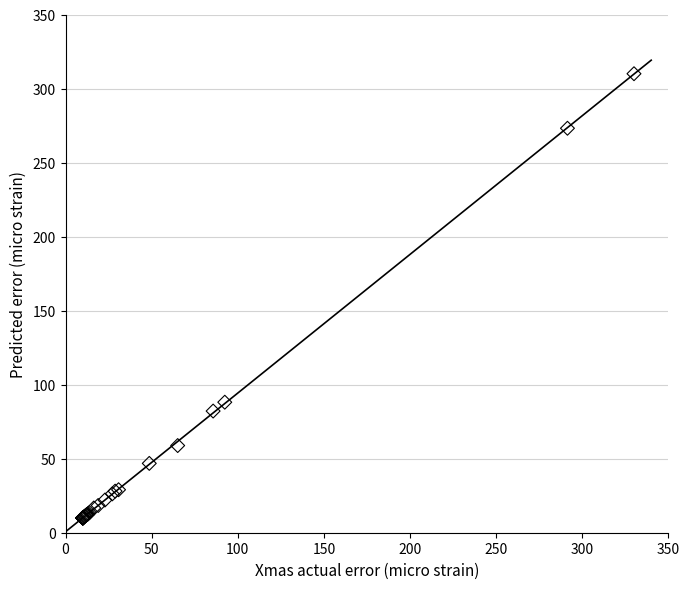

What Y value in the scatter plot is closest to 160?

88.2